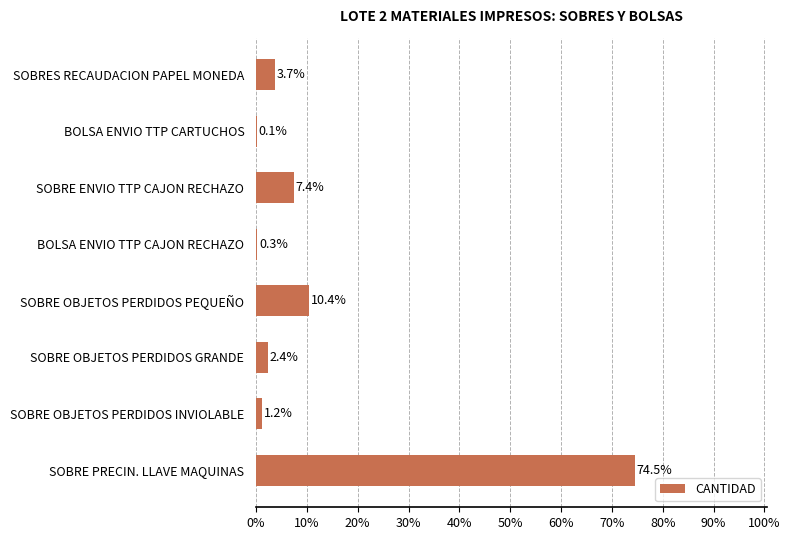

True or false: the data shows 12.4 at SOBRE ENVIO TTP CAJON RECHAZO.

False